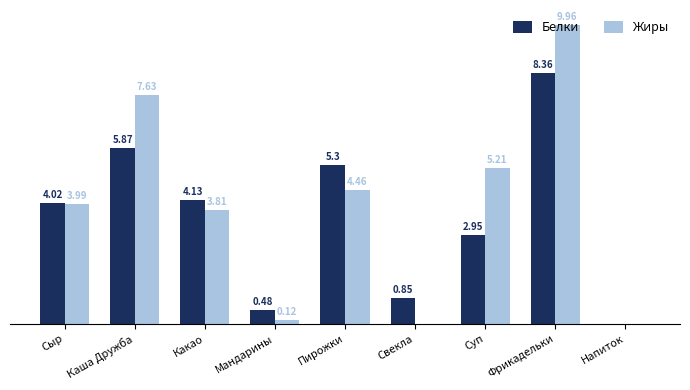

Which category has the highest value in the Белки series?

Фрикадельки